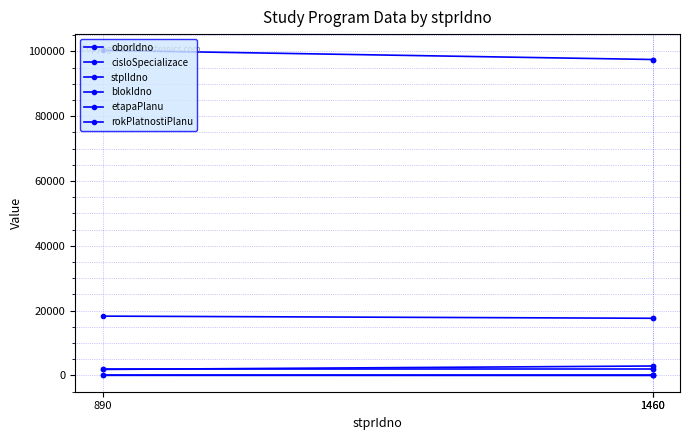

Is the value of etapaPlanu at 1460 greater than the value of cisloSpecializace at 1460?

No